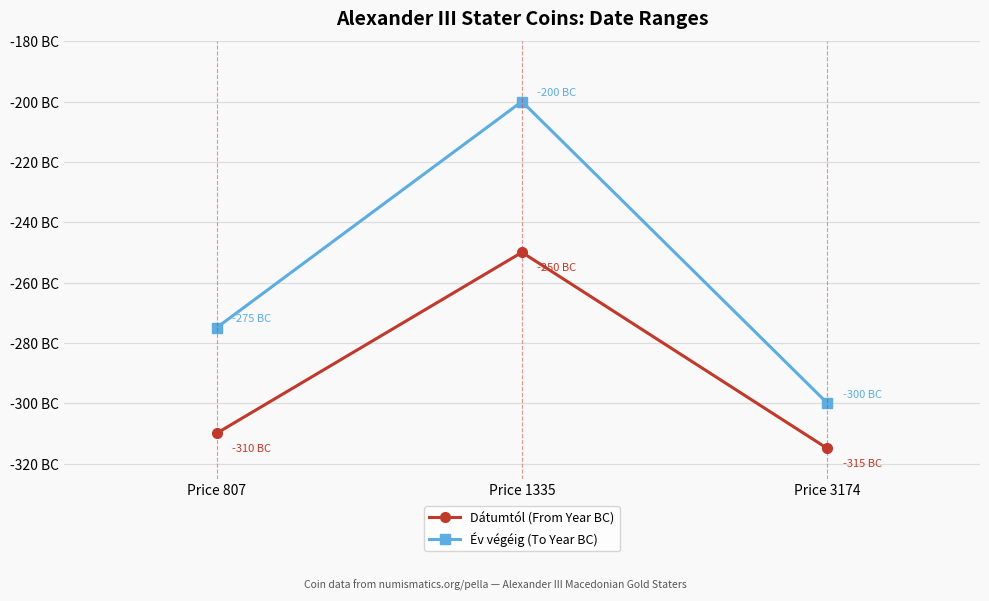

What are all the series names shown in the legend?

Dátumtól (From Year BC), Év végéig (To Year BC)